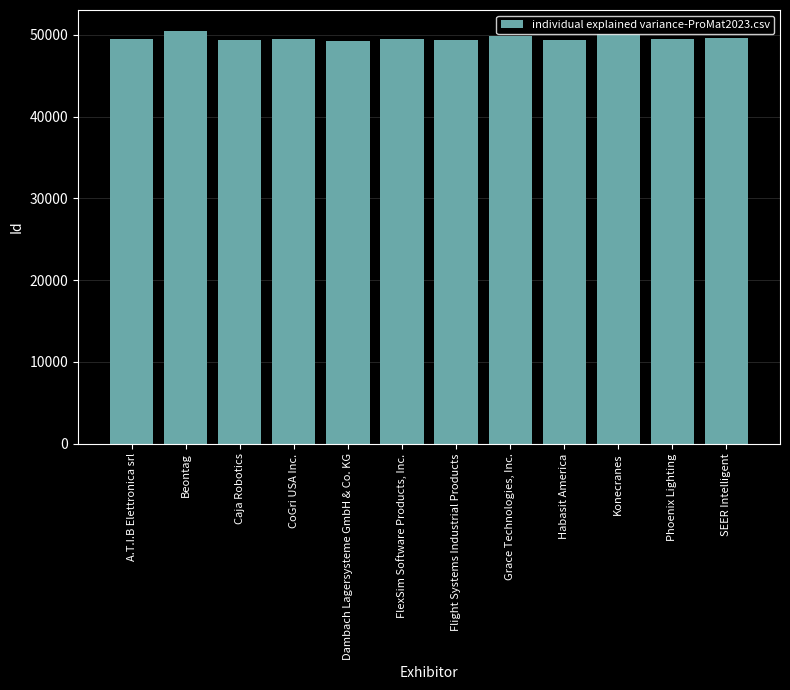

What is the minimum value shown in the chart?

49271